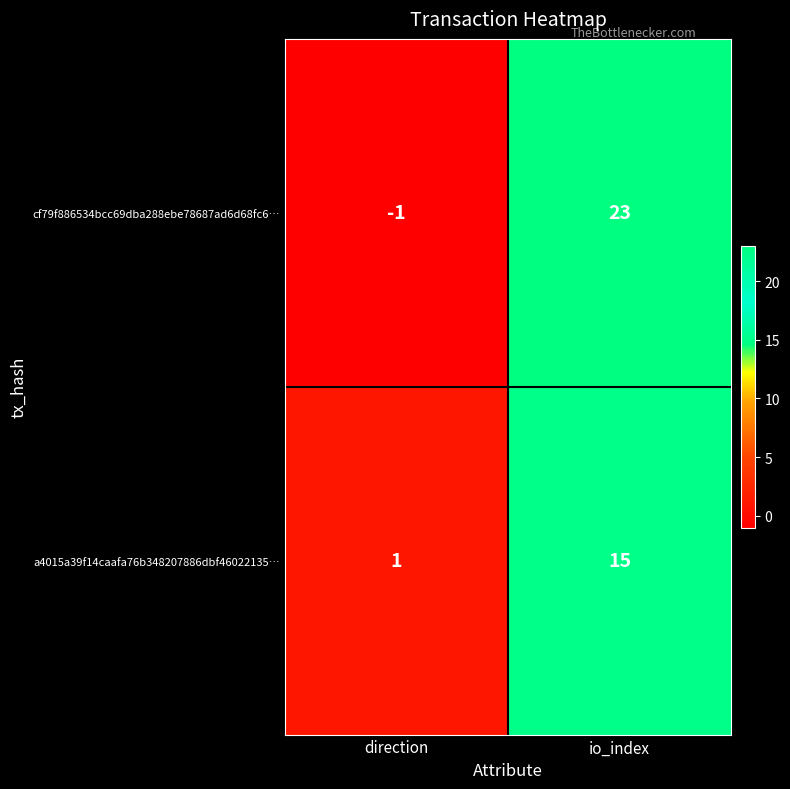

Is it true that cf79f886534bcc69dba288ebe78687ad6d68fc6… equals 23 at io_index?

True